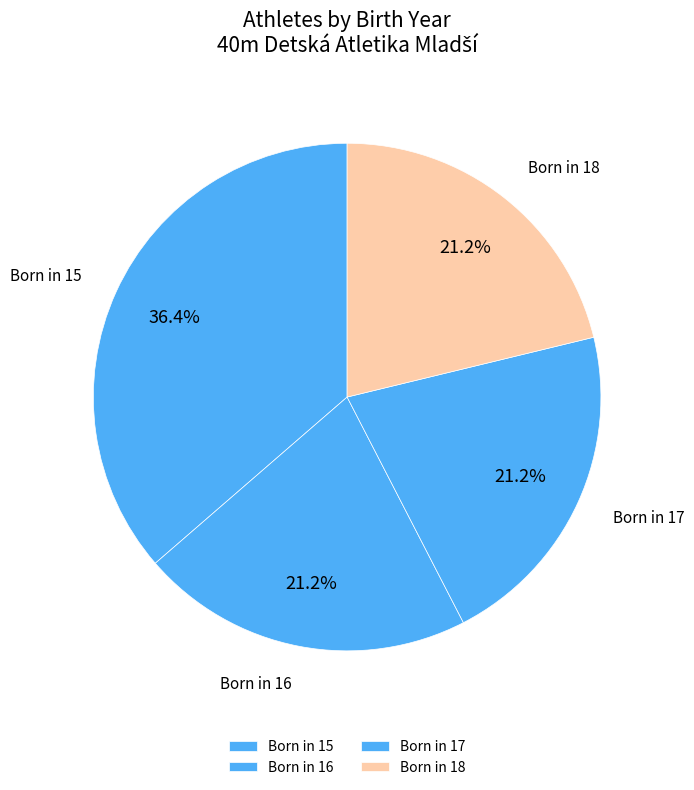

Combined, do Born in 17 and Born in 16 account for over 50%?

No